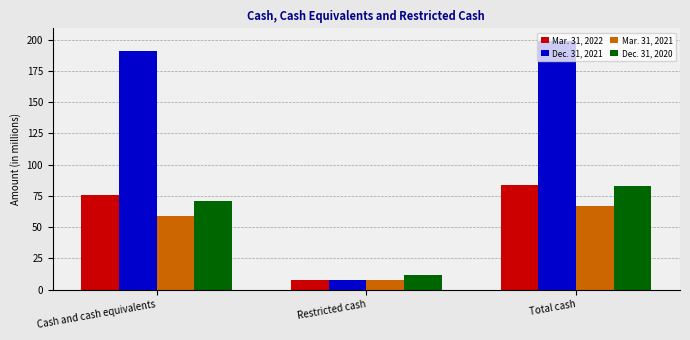

What is the difference between the highest and lowest values at Total cash?

132